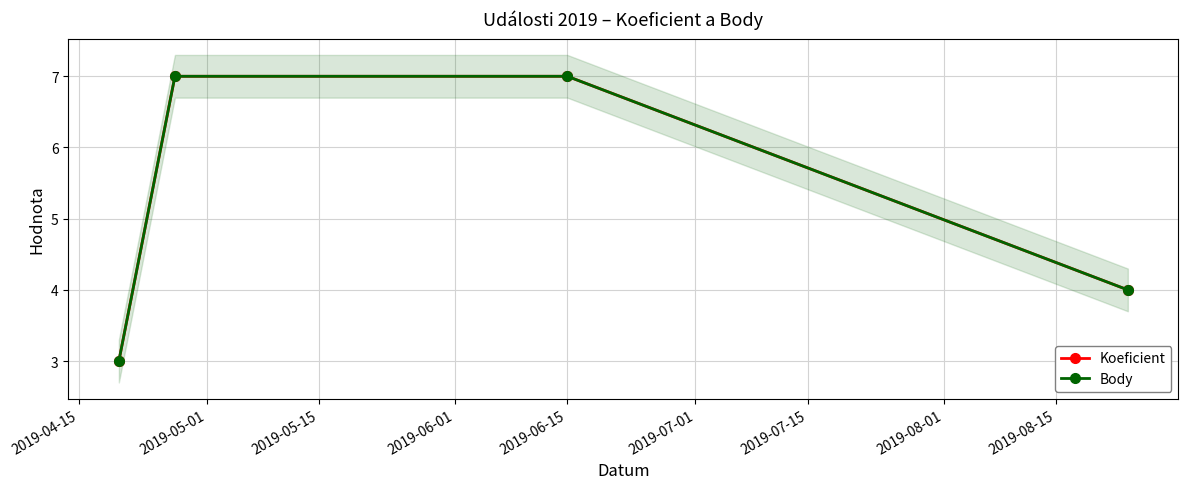

What is the value of the Body point at the 1st from the left?

3